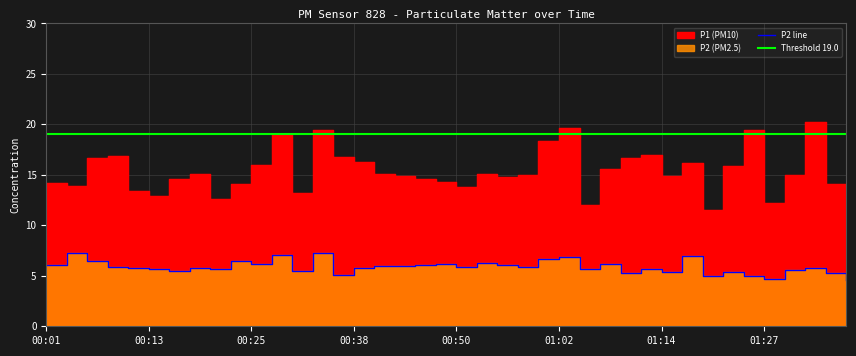

At which category does P1 reach its first local peak?

00:08